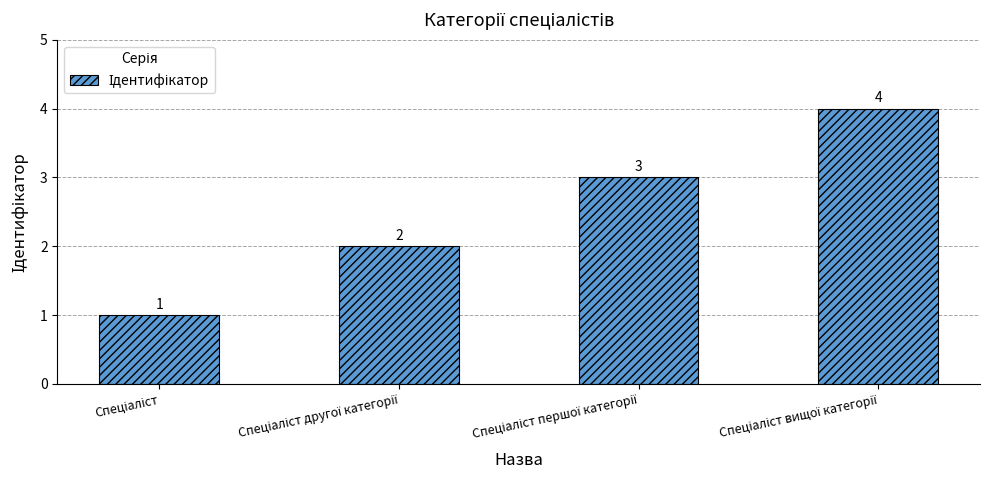

What is the sum of all values?

10